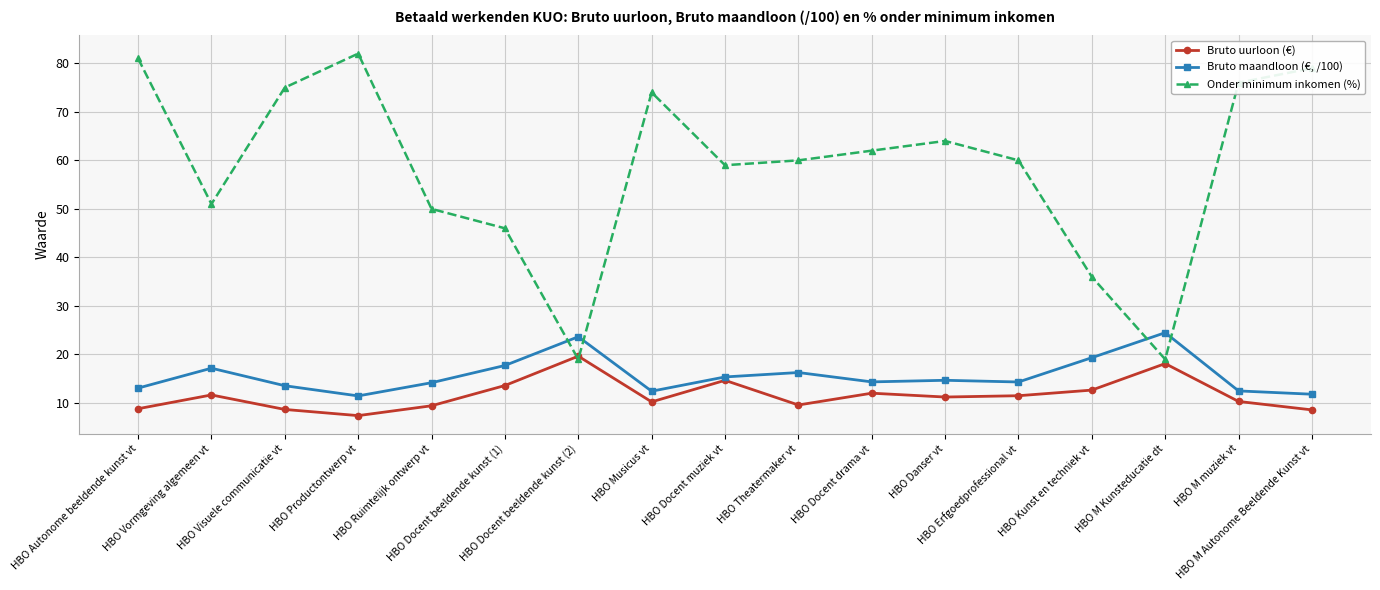

Which series has the largest range (max minus min)?

Onder minimum inkomen (%)